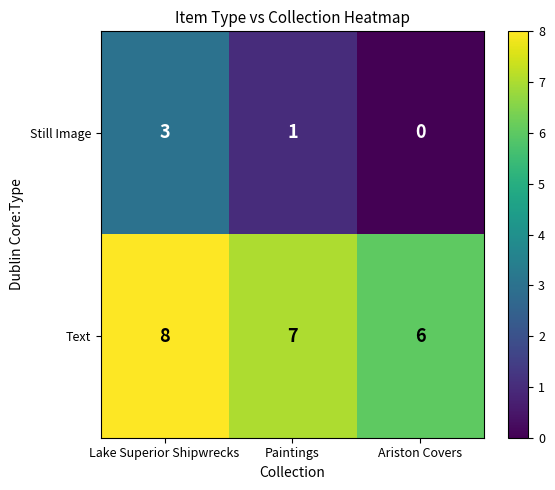

How many Still Image values are between 0 and 3?

3